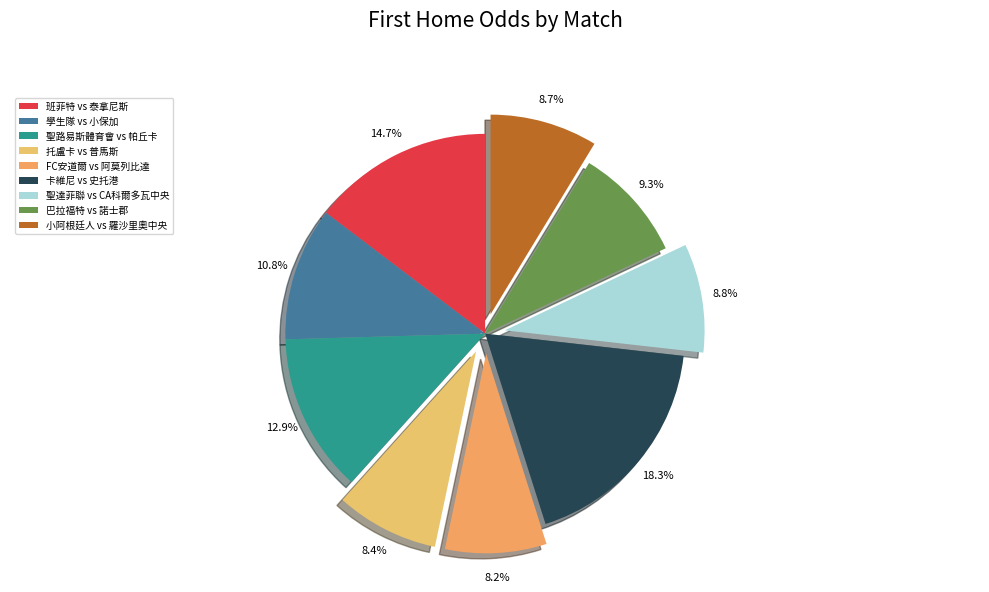

How many slices are in this pie chart?

9